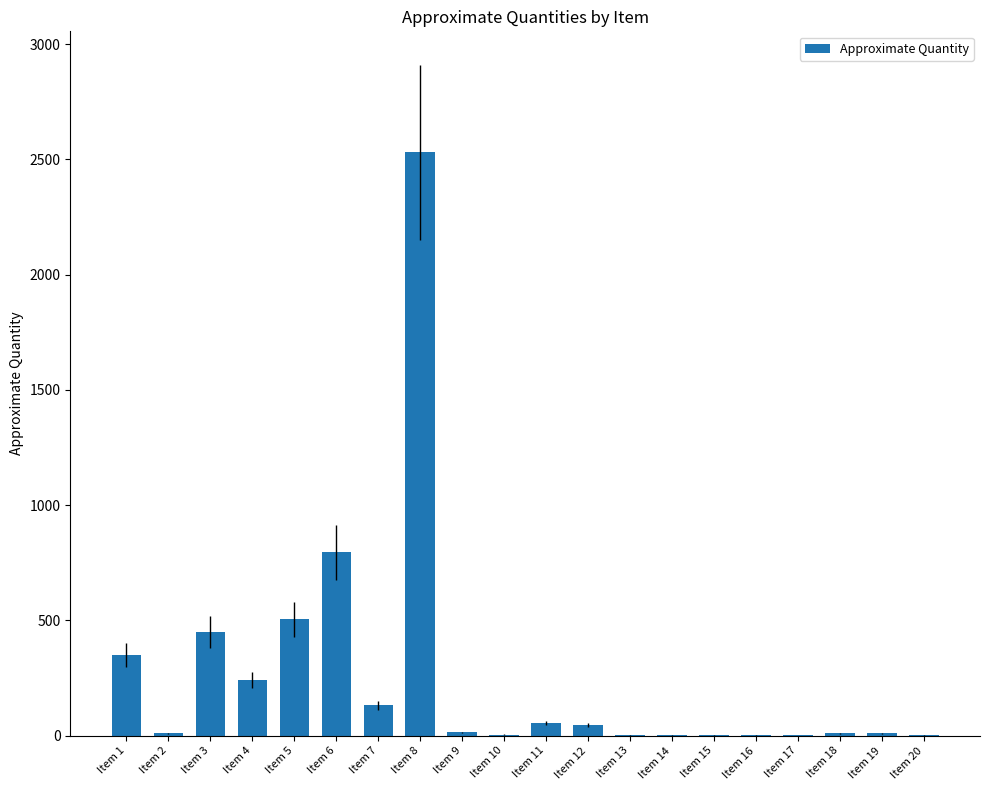

Which label corresponds to the largest value in the chart?

Item 8